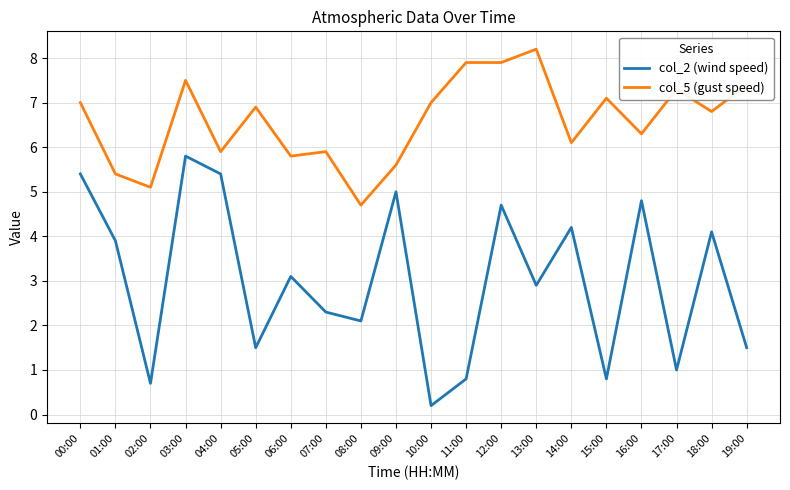

In col_2 (wind speed), how many points are lower than both neighbors (excluding endpoints)?

7